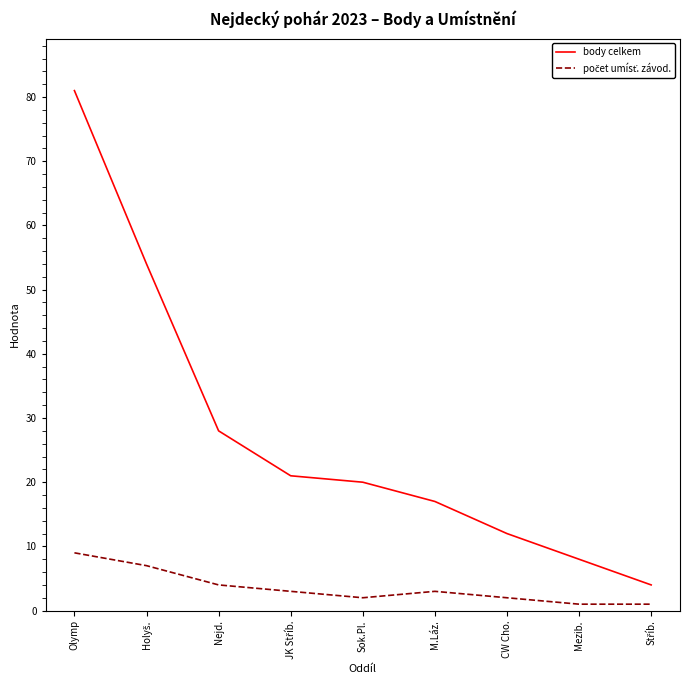

The value of body celkem at Sok.Pl. is 20. True or false?

True